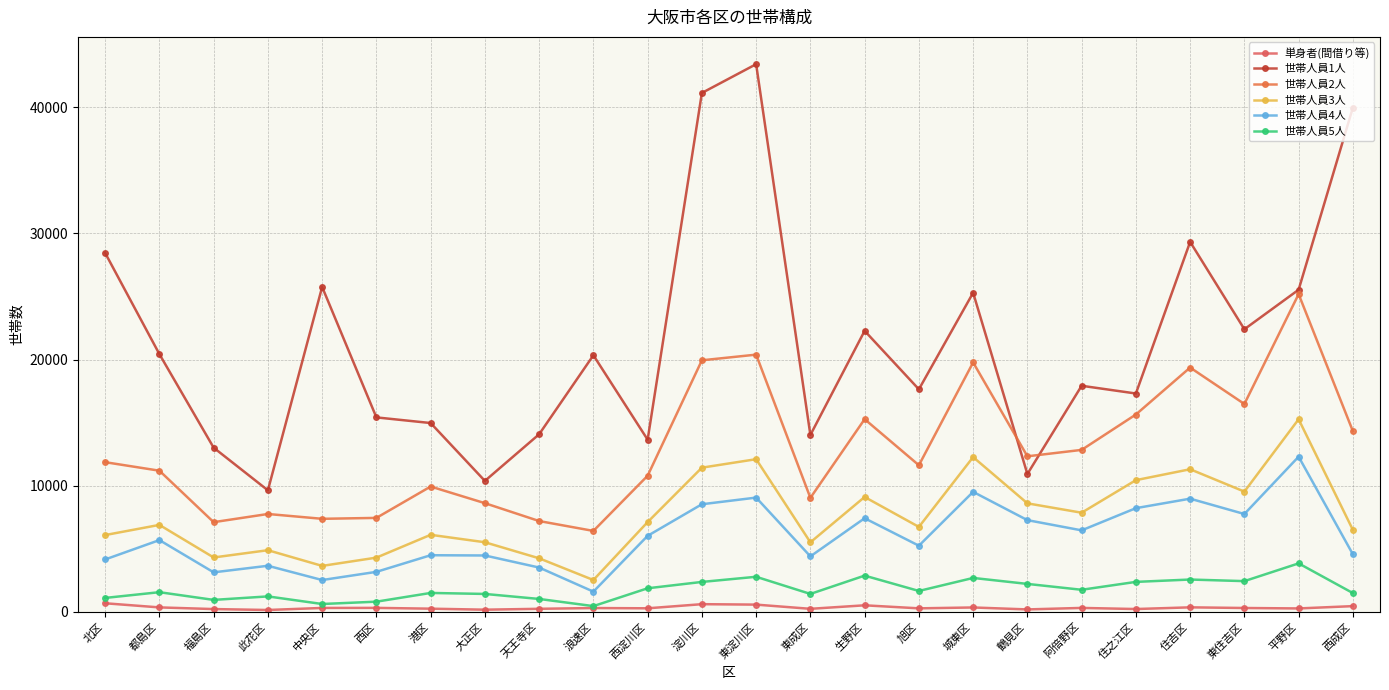

Does the chart have visible grid lines?

Yes